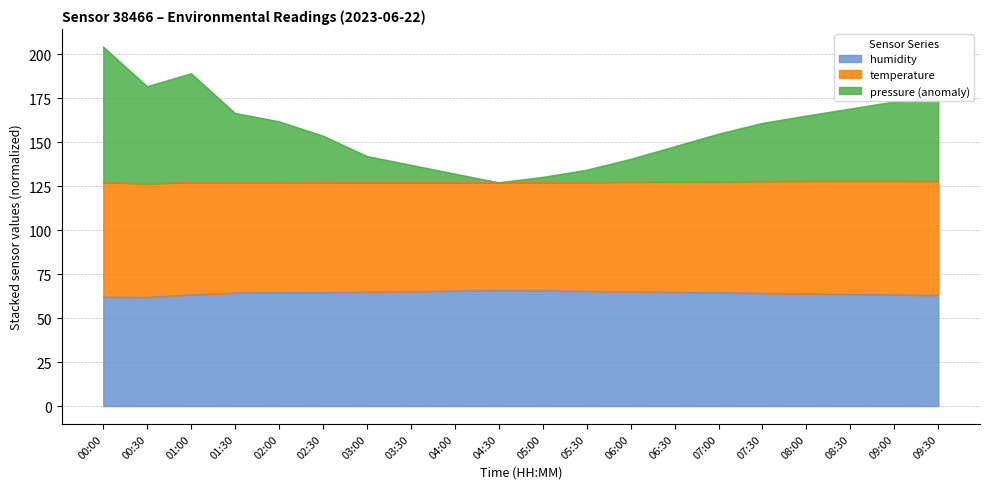

Where is humidity nearest to the value 63?

09:30